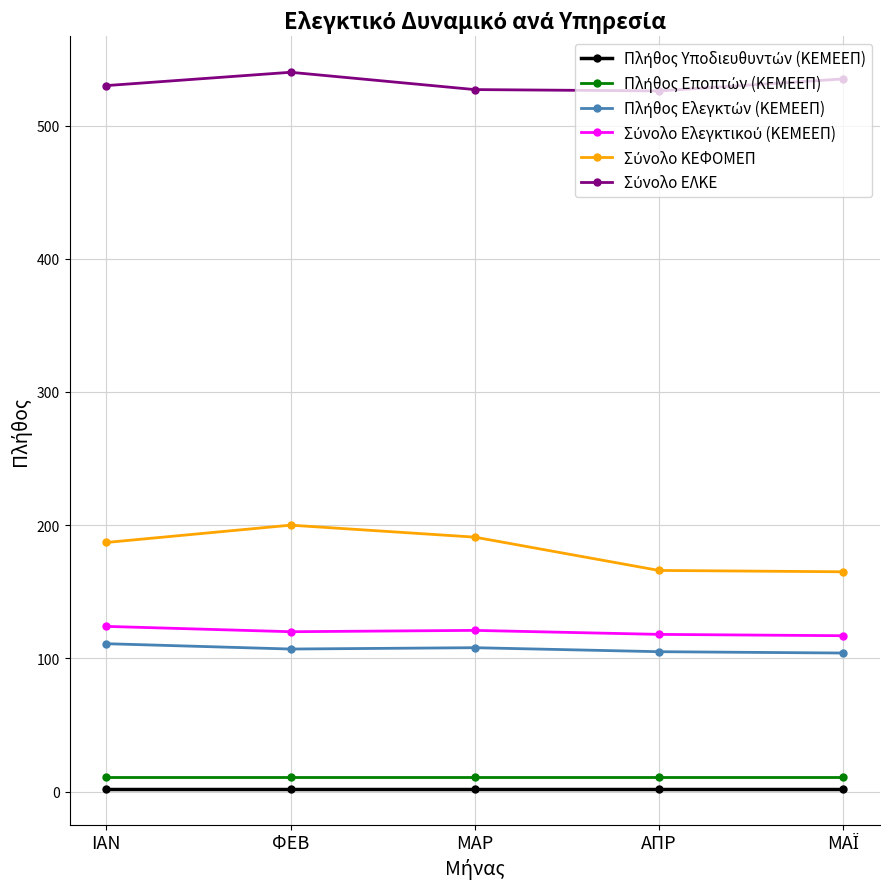

What is the greatest value displayed?

540